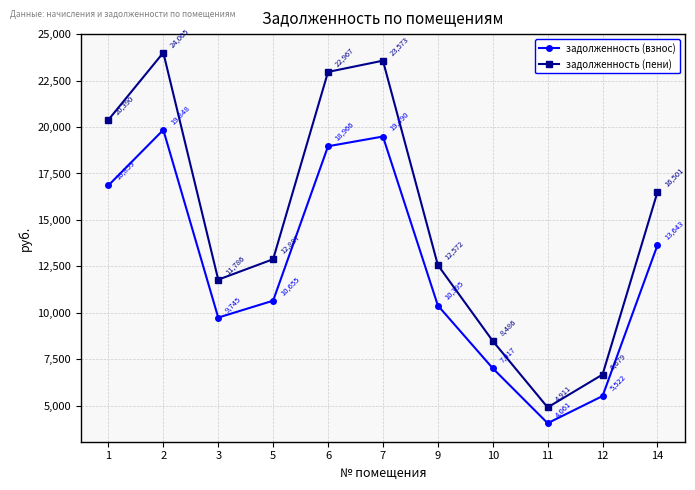

The value of задолженность (пени) at 12 is 4184.5. True or false?

False